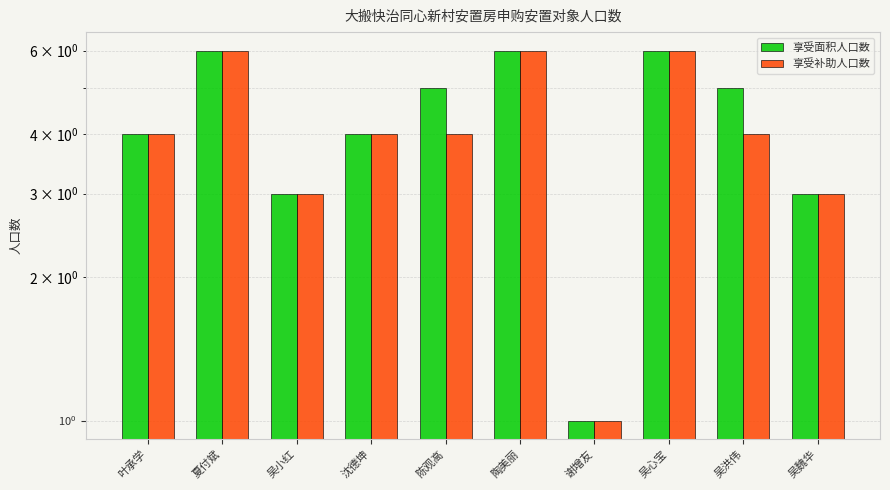

Is it true that 享受面积人口数 equals 4 at 叶承学?

True